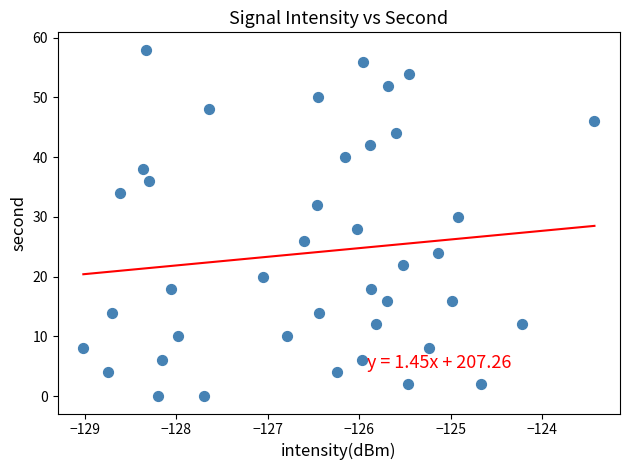

What is the range of Y values (max minus min)?

58